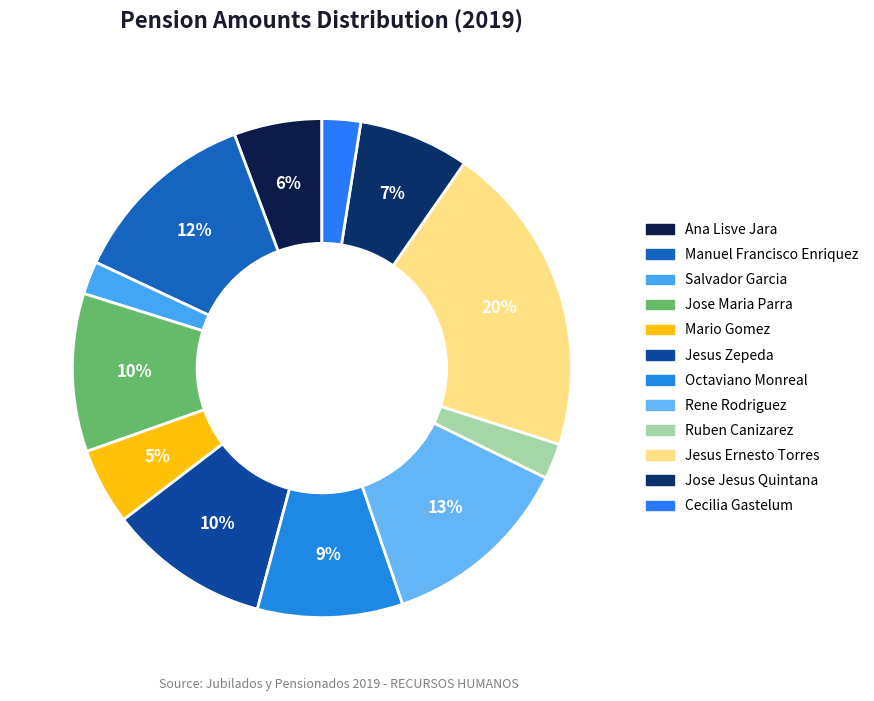

What percentage is NOT represented by Ana Lisve Jara?

94.3%